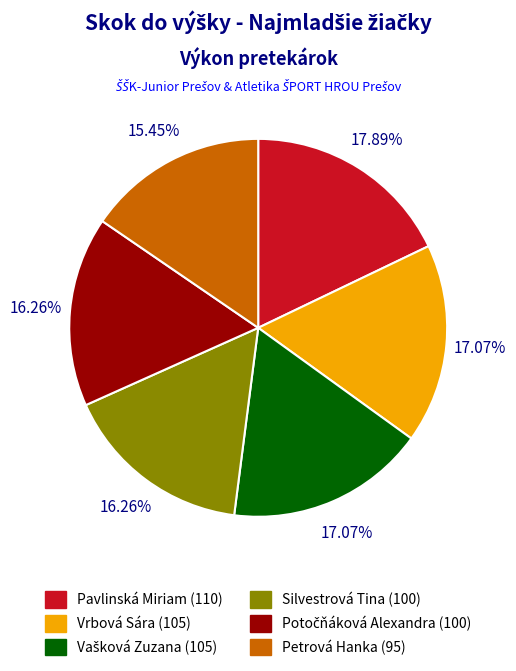

To the nearest percent, what is the difference between the largest and smallest slice percentages?

2%